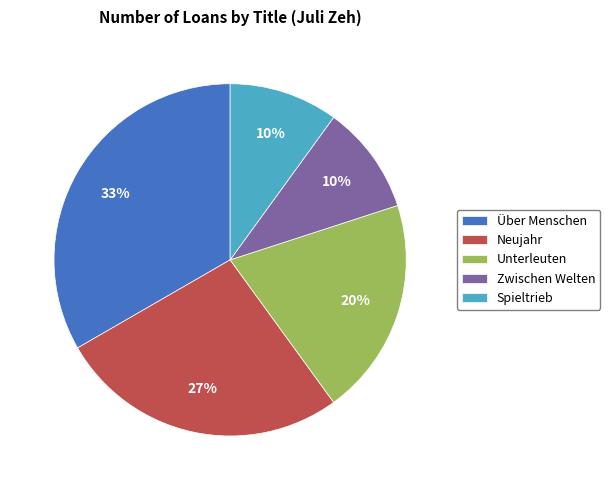

Combined, do Über Menschen and Spieltrieb account for over 50%?

No